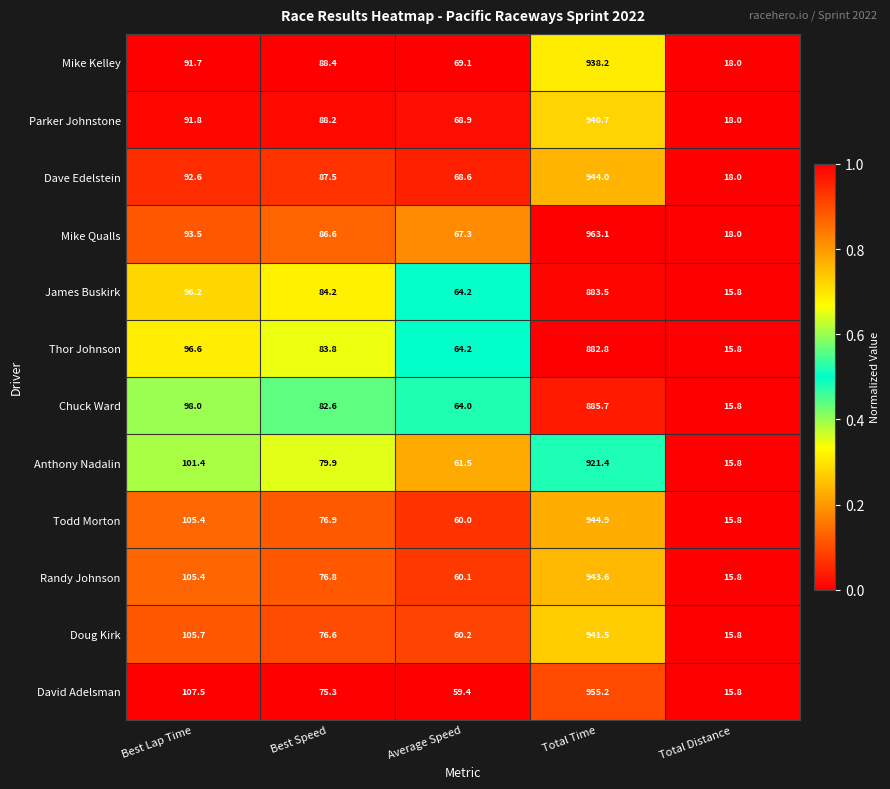

What is the average value of the David Adelsman series?

242.6